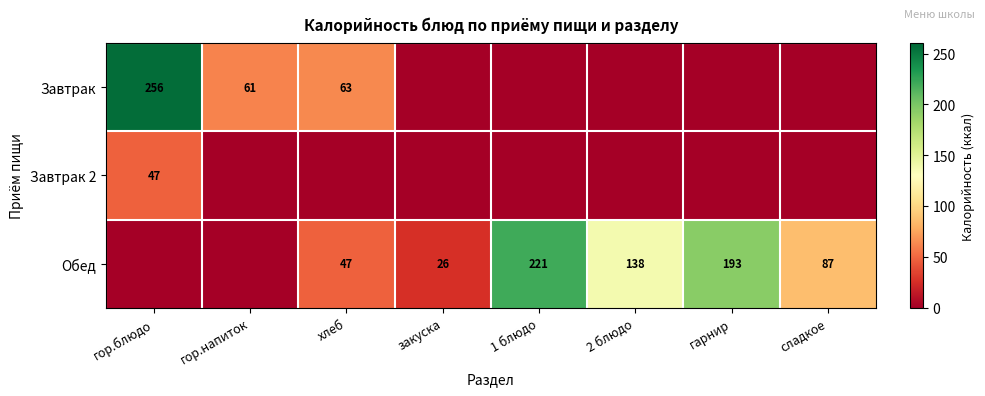

At how many categories does at least one series exceed 60?

7